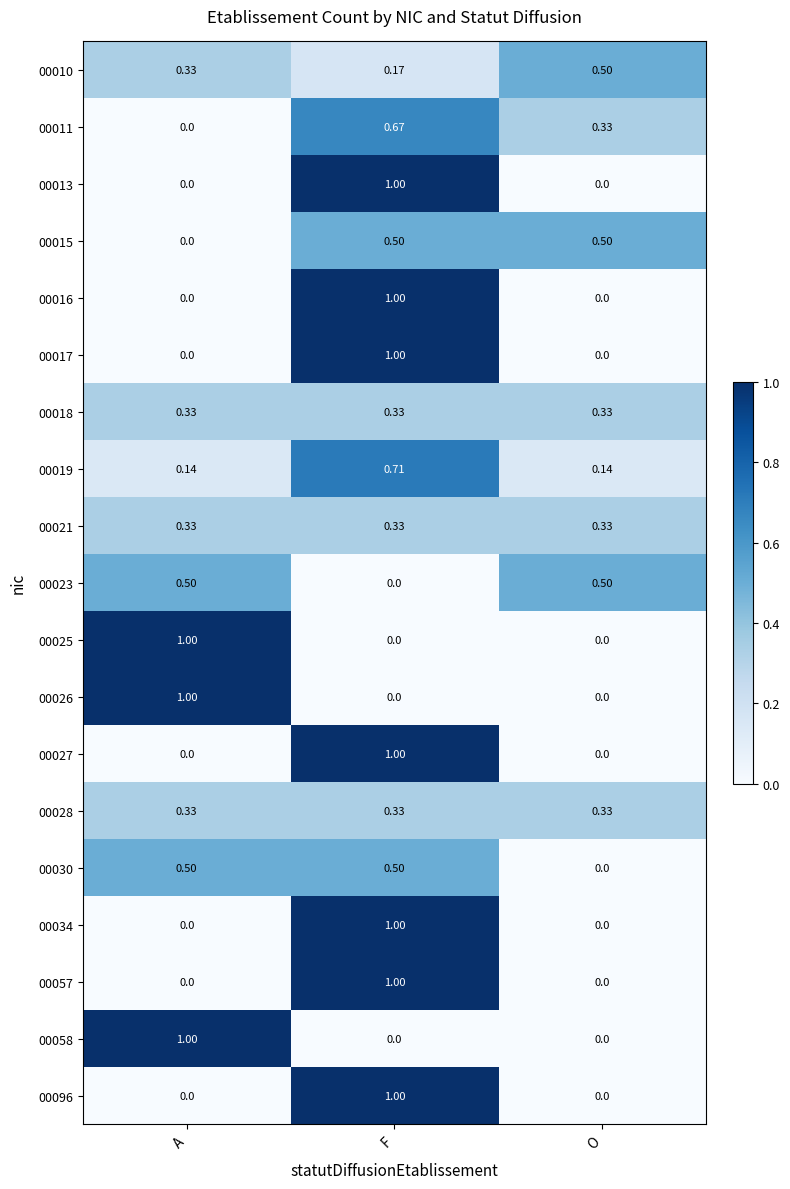

Is the value of 00027 at A greater than the value of 00096 at F?

No